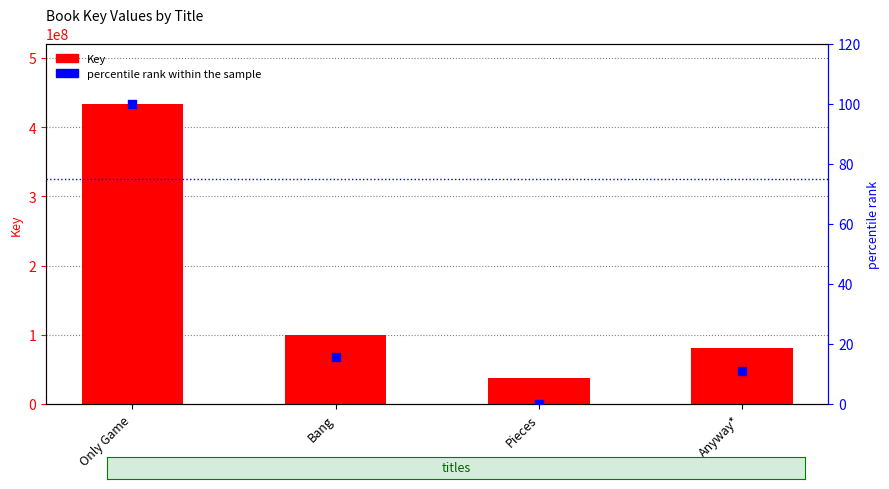

At which category is the sum across all series the highest?

Only Game